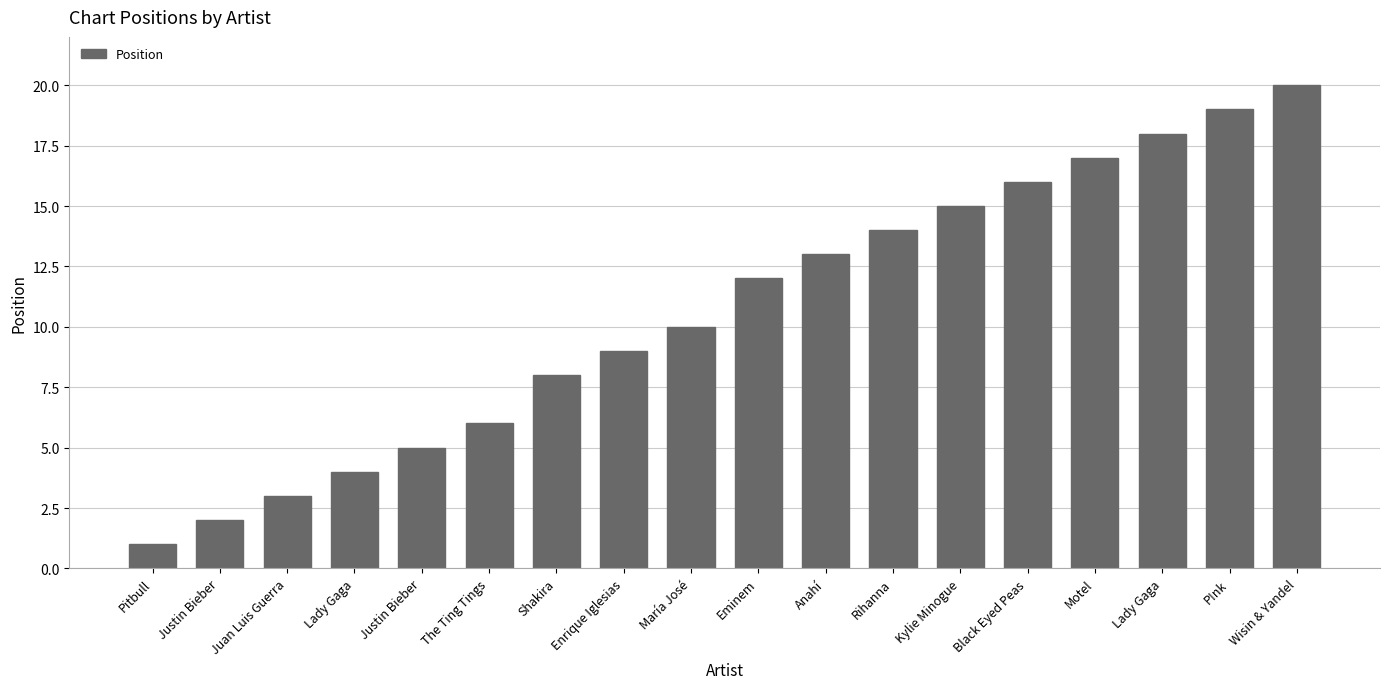

How many data points are less than 12?

9